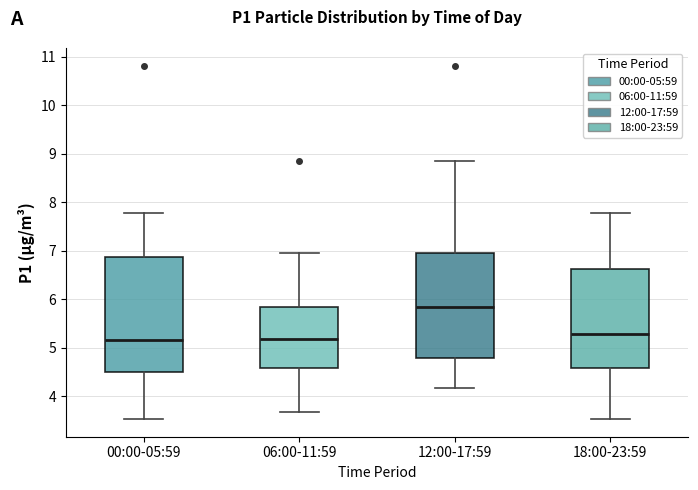

Comparing the boxes themselves (not the whiskers), which one is the tallest?

00:00-05:59